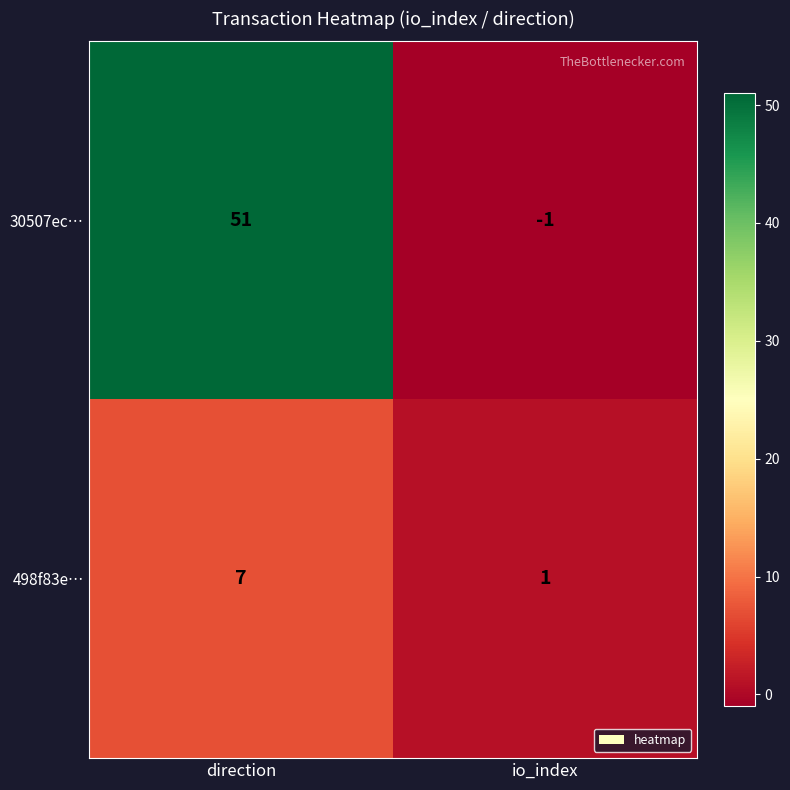

Rank the categories by 498f83e… value from lowest to highest.

io_index, direction